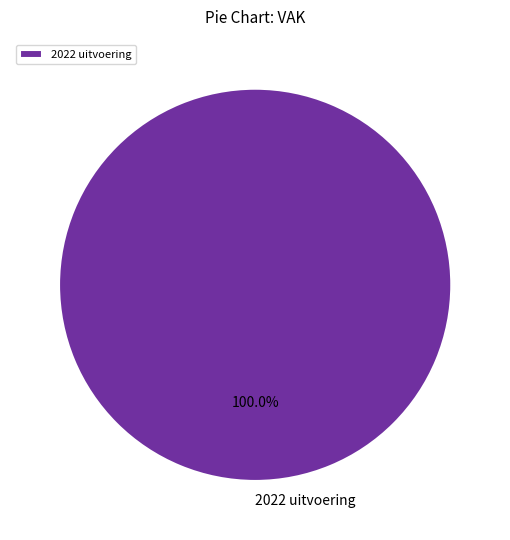

Rank the categories by value from highest to lowest.

2022 uitvoering